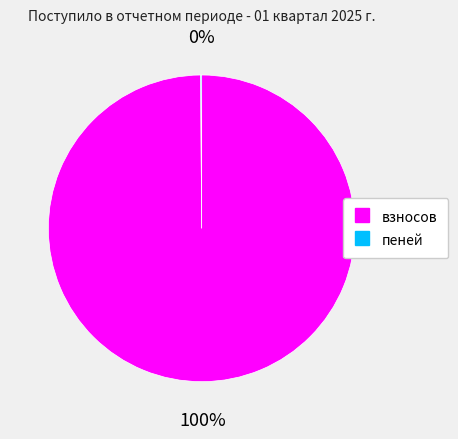

Is it true that взносов is 100% of the pie?

True